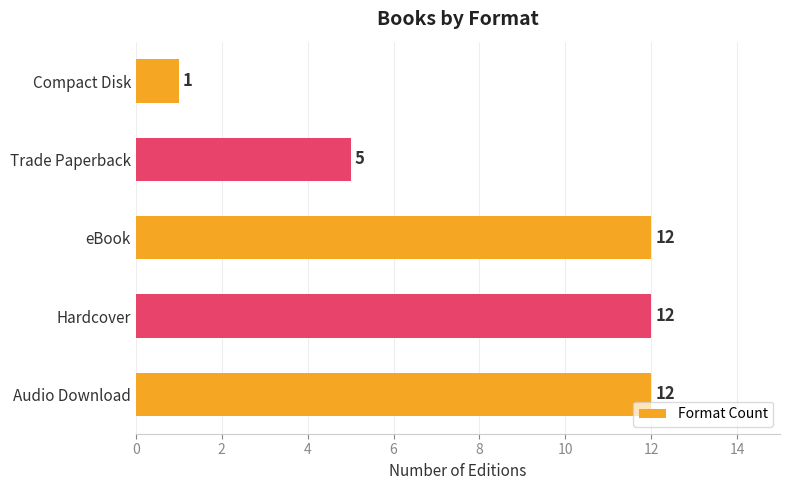

What is the greatest value displayed?

12